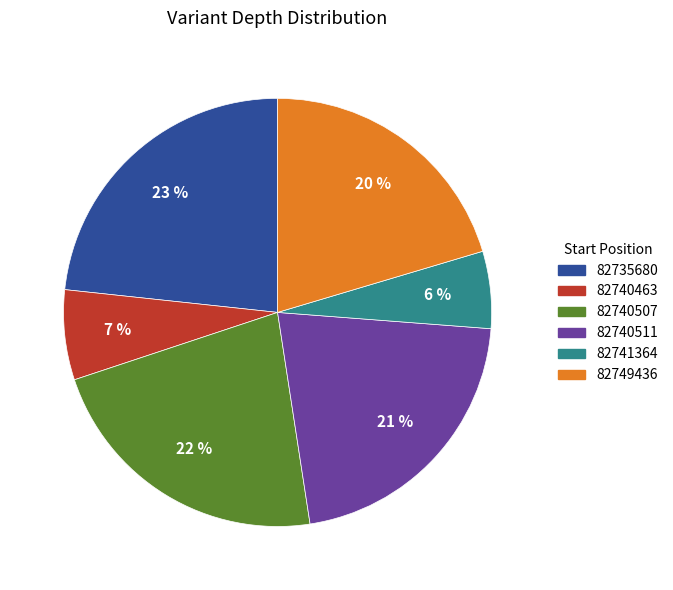

To the nearest percent, what is the difference between the largest and smallest slice percentages?

17%